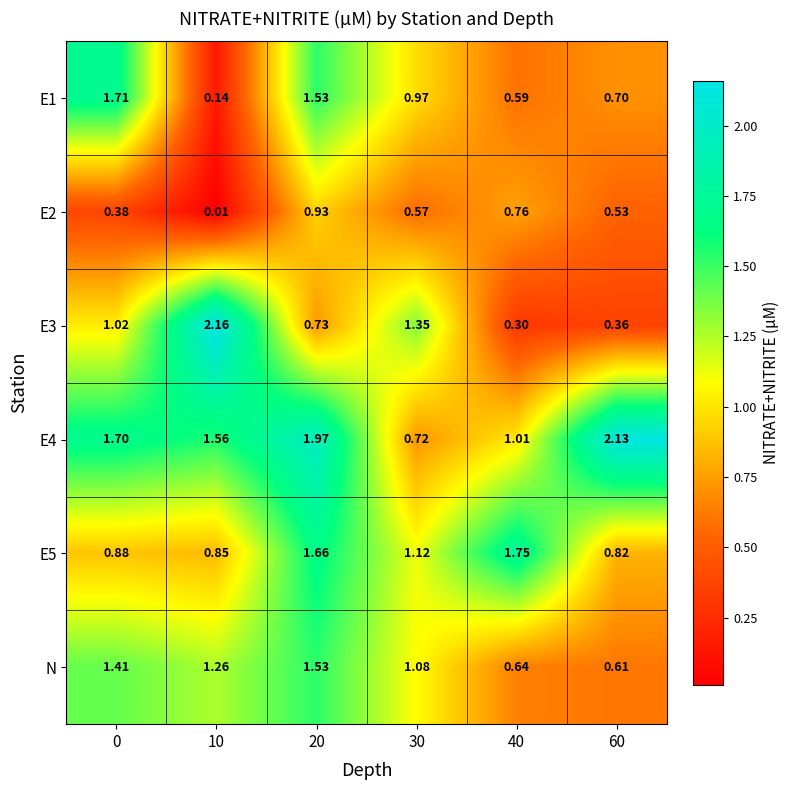

Is the value of E1 at 30 greater than the value of E5 at 0?

Yes